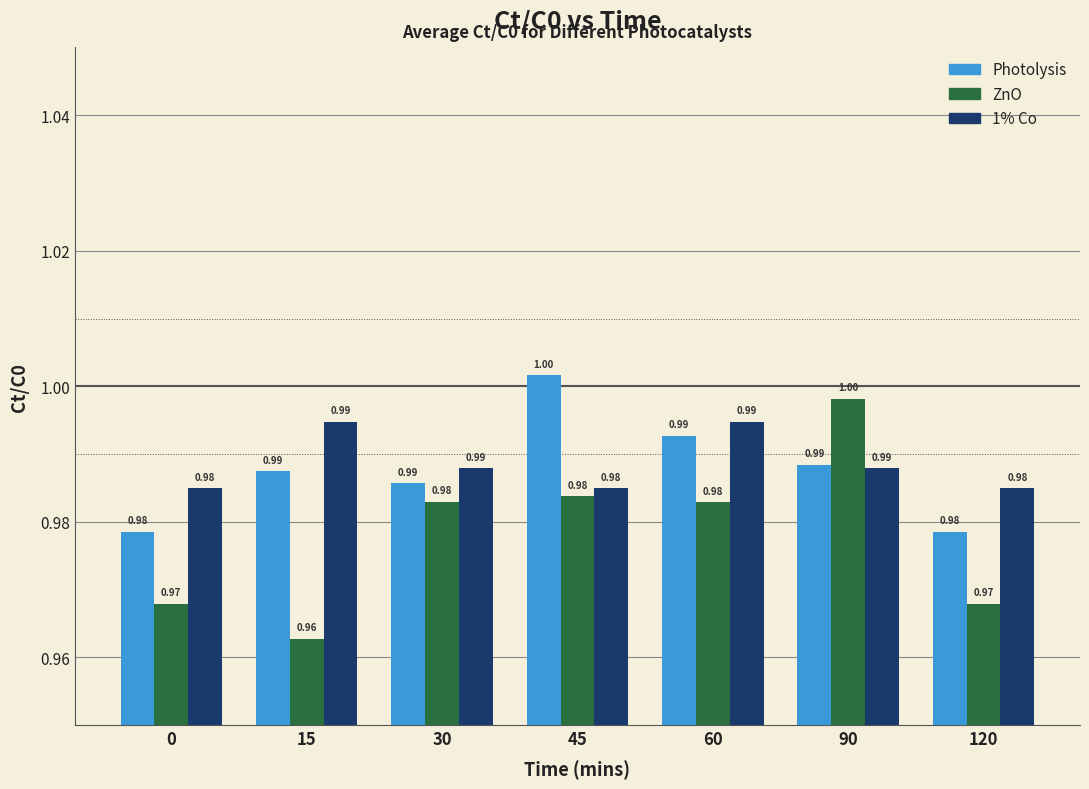

What is the value of the Photolysis bar at the 5th from the left?

1.0